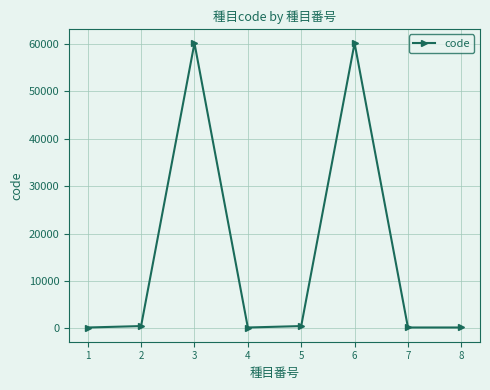

Where is the first local maximum?

3